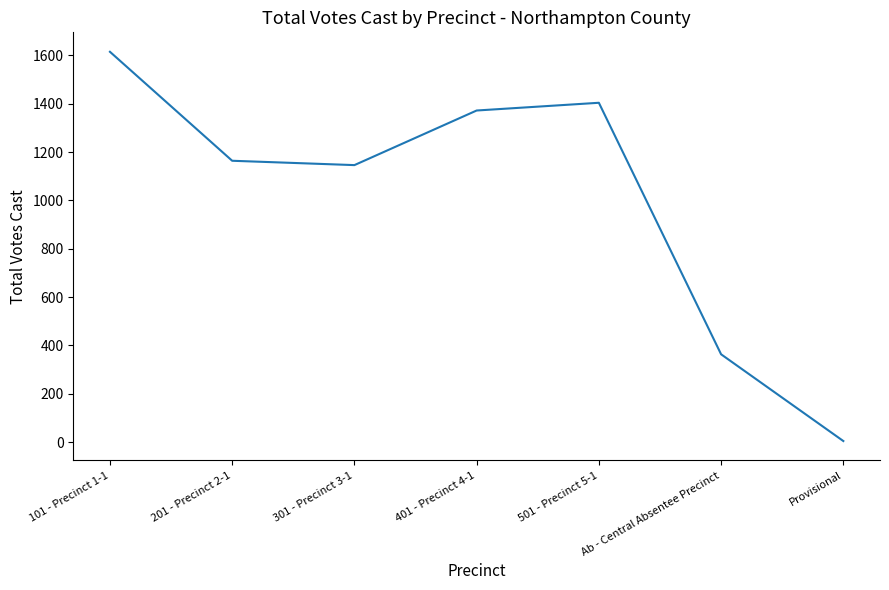

Is it true that the value at 501 - Precinct 5-1 is 2168?

False